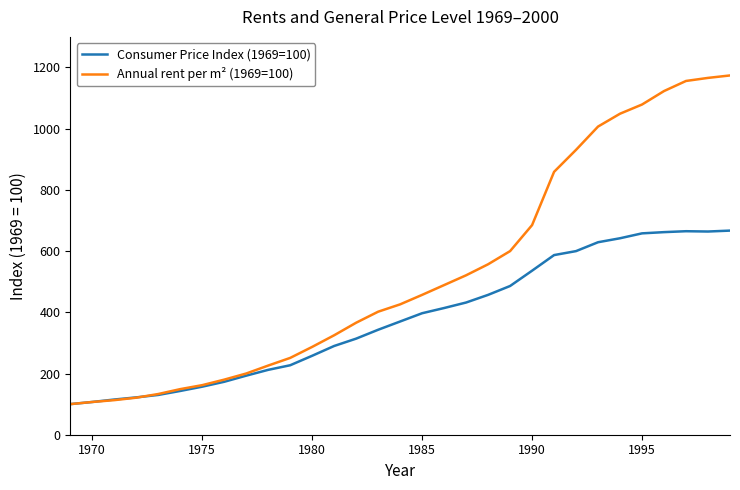

What is the maximum value shown in the chart?

1174